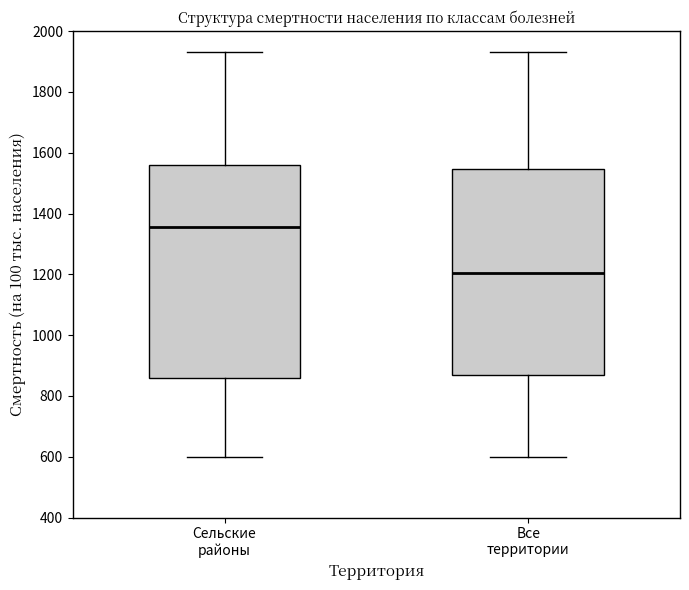

Which box's median line is the highest?

Сельские районы